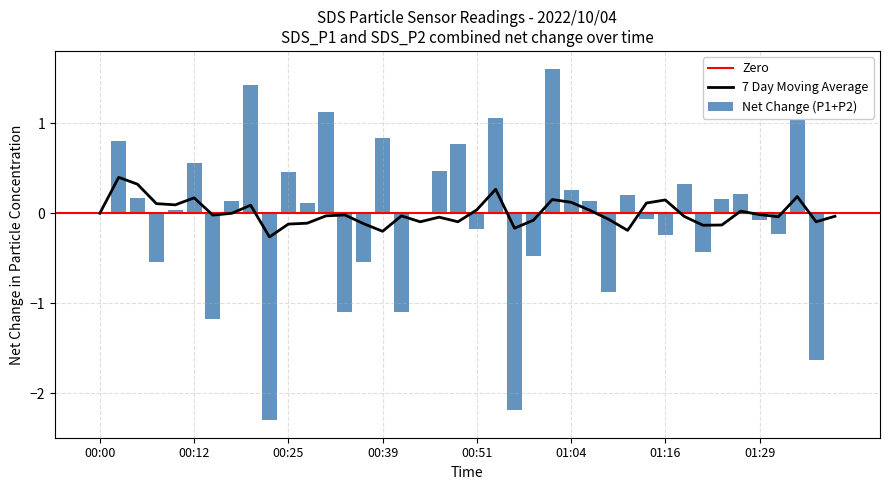

What position from the right is 01:04?

15